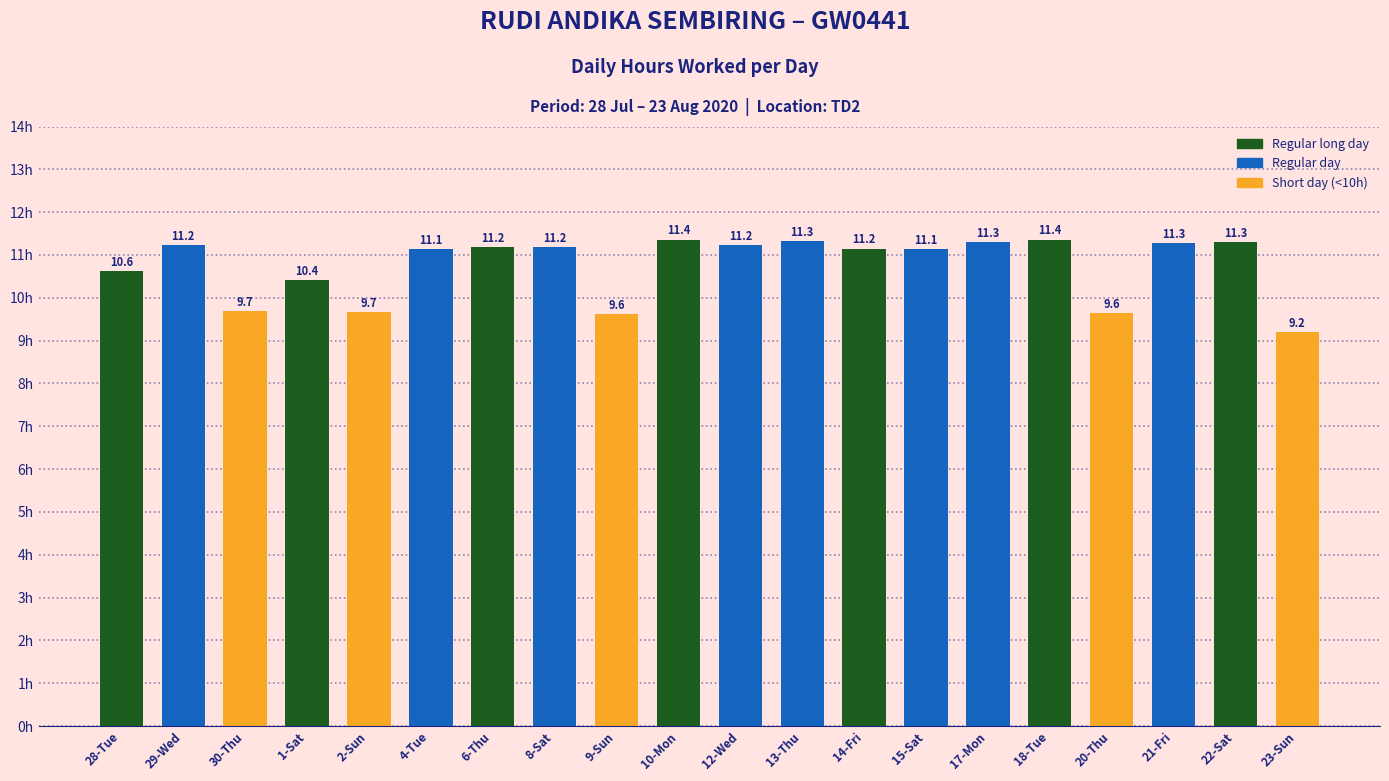

The value at 17-Mon is 11.3. True or false?

True